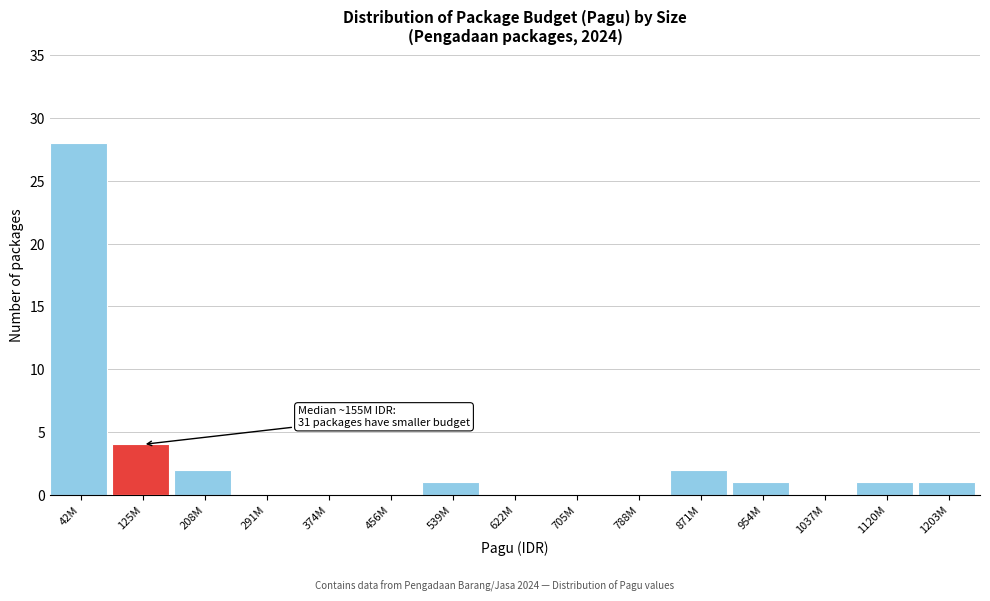

Reading left to right, what are all the values shown in this chart?

42M=28	125M=4	208M=2	291M=0	374M=0	456M=0	539M=1	622M=0	705M=0	788M=0	871M=2	954M=1	1037M=0	1120M=1	1203M=1